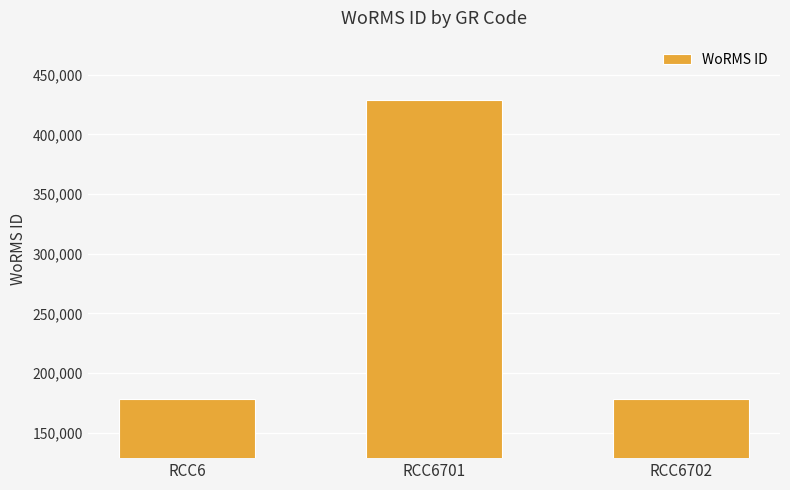

What is the difference between the maximum and minimum values?

250045